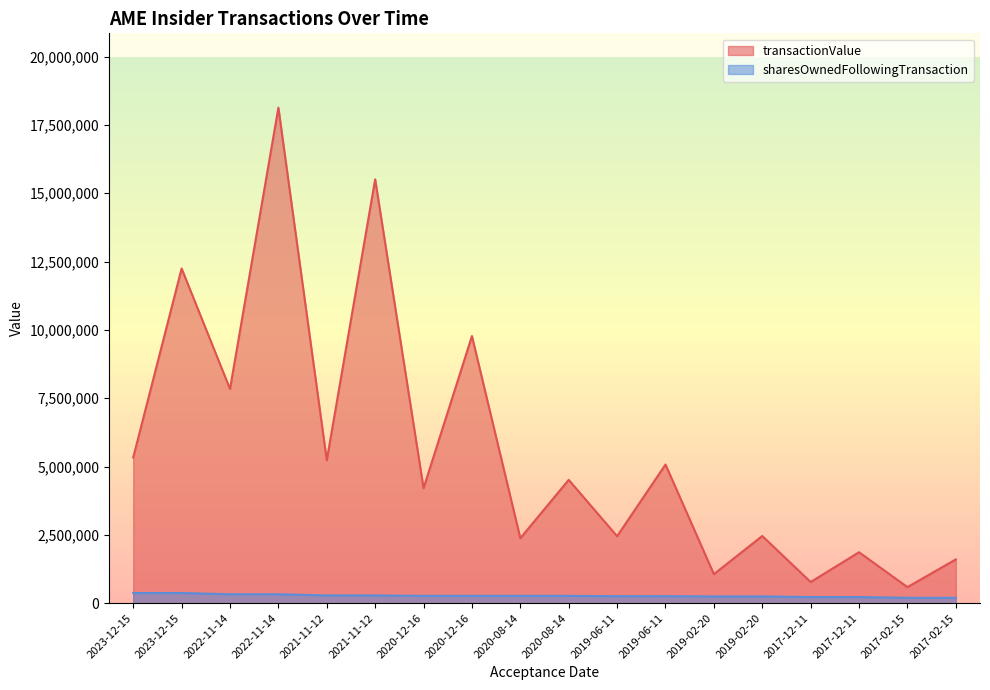

Reading left to right, transcribe all the data shown in this chart.

transactionValue: 2023-12-15=5332842	2023-12-15=12248300	2022-11-14=7839000	2022-11-14=18133274	2021-11-12=5229935	2021-11-12=15510087	2020-12-16=4207751	2020-12-16=9775635	2020-08-14=2377036	2020-08-14=4513045	2019-06-11=2450292	2019-06-11=5073926	2019-02-20=1062257	2019-02-20=2458538	2017-12-11=774450	2017-12-11=1863578	2017-02-15=587601	2017-02-15=1601232
sharesOwnedFollowingTransaction: 2023-12-15=371304	2023-12-15=371304	2022-11-14=326171	2022-11-14=326171	2021-11-12=283608	2021-11-12=283608	2020-12-16=267076	2020-12-16=267076	2020-08-14=267076	2020-08-14=267076	2019-06-11=255081	2019-06-11=255081	2019-02-20=247407	2019-02-20=247407	2017-12-11=223725	2017-12-11=223725	2017-02-15=196580	2017-02-15=196580